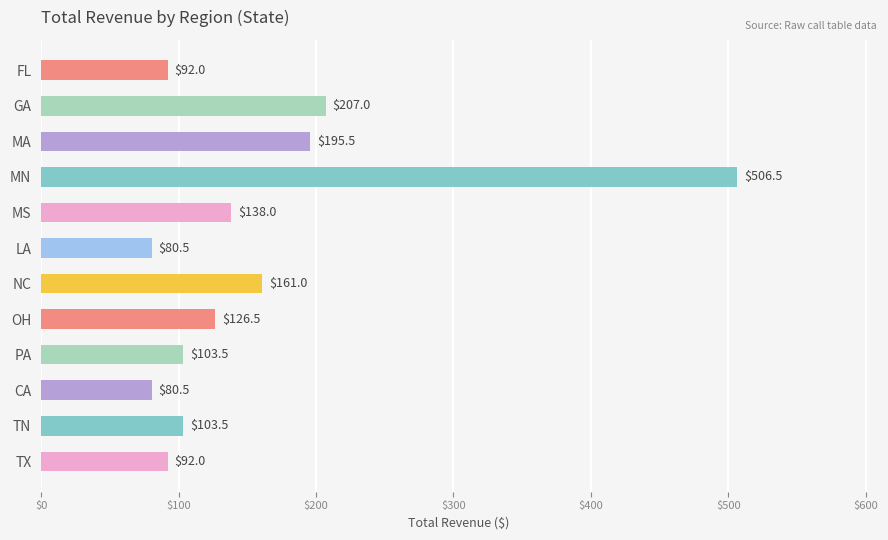

What is the average value?

157.2